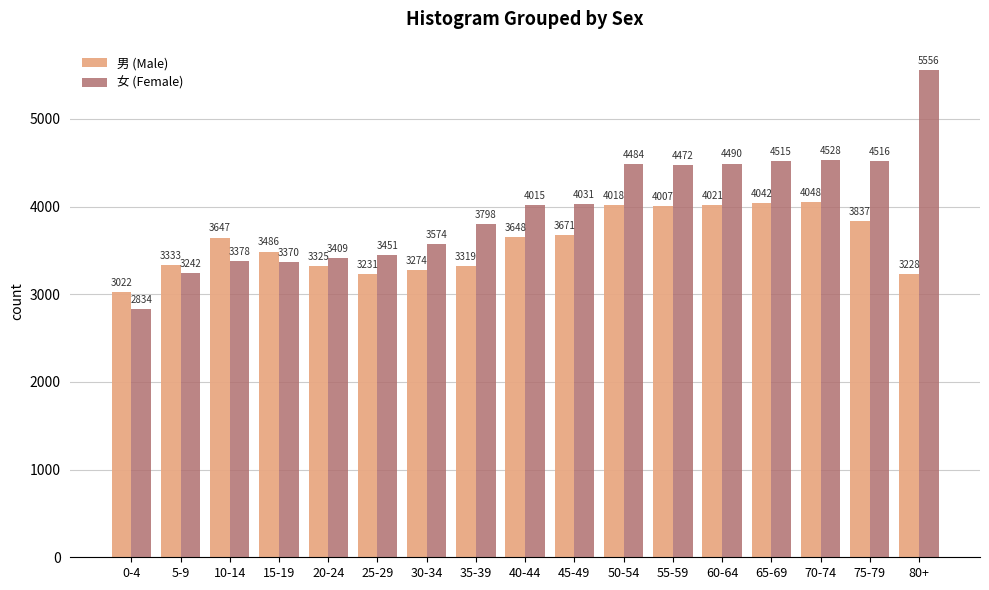

Reading left to right, extract all data points from this chart.

男 (Male): 3022	3333	3647	3486	3325	3231	3274	3319	3648	3671	4018	4007	4021	4042	4048	3837	3228
女 (Female): 2834	3242	3378	3370	3409	3451	3574	3798	4015	4031	4484	4472	4490	4515	4528	4516	5556